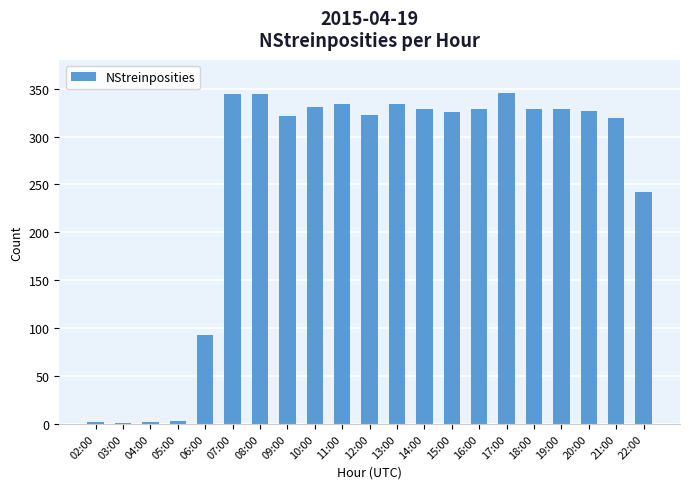

Are the bars grouped side by side (vs. stacked)?

No